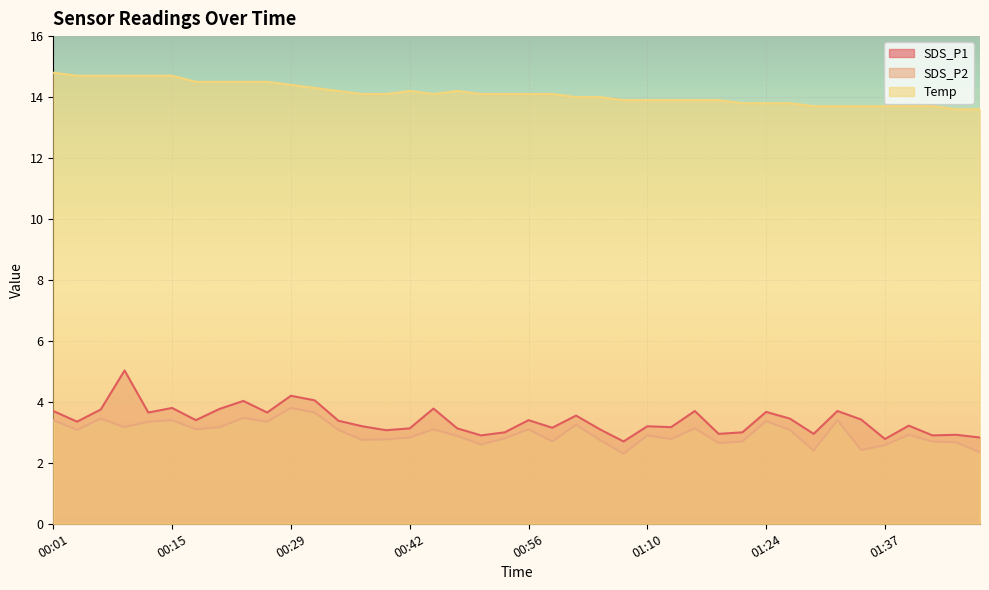

How many data points in SDS_P1 are above 3?

30